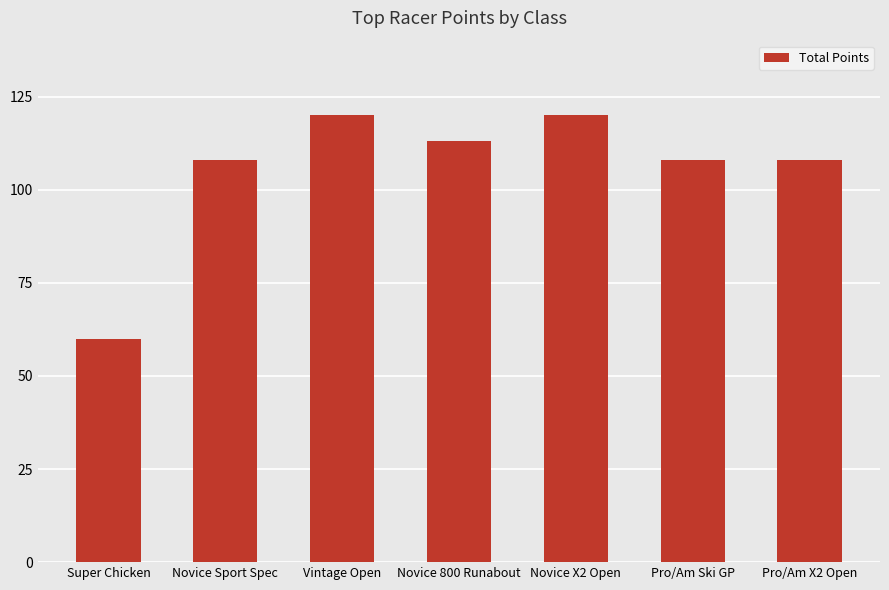

How many categories are shown in the chart?

7